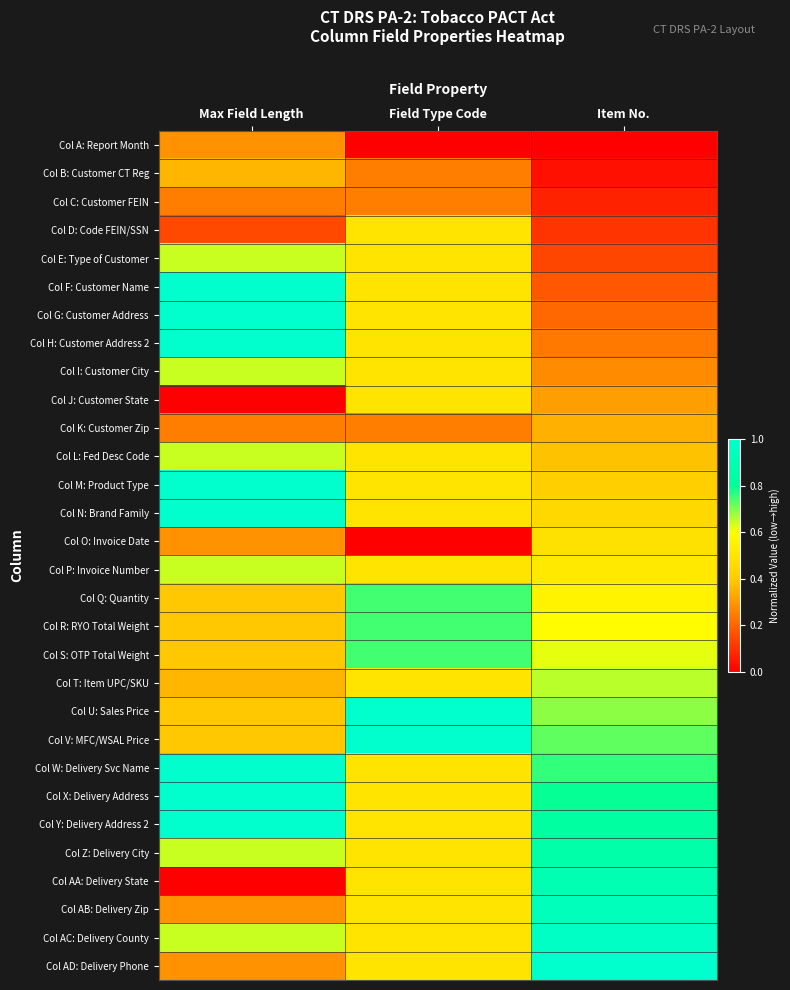

At which category does the chart reach its peak across all series?

Item No.